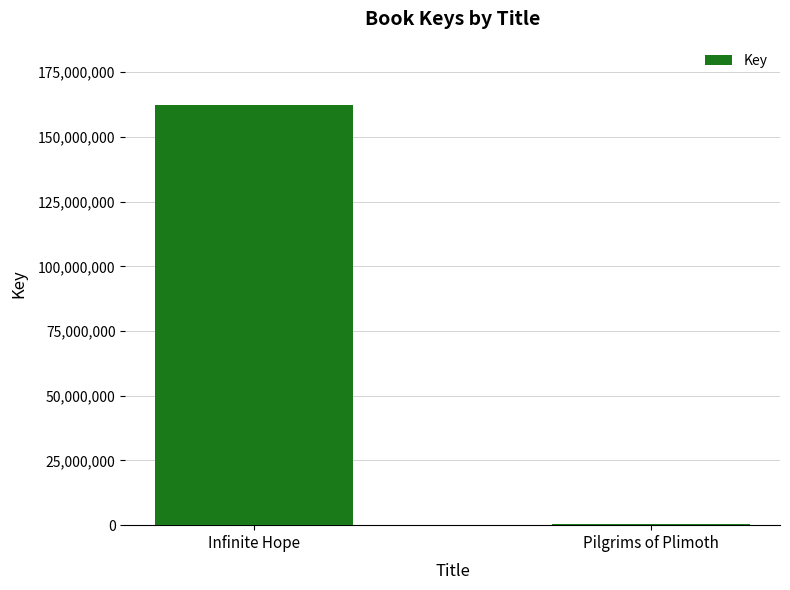

What is the average value?

81382686